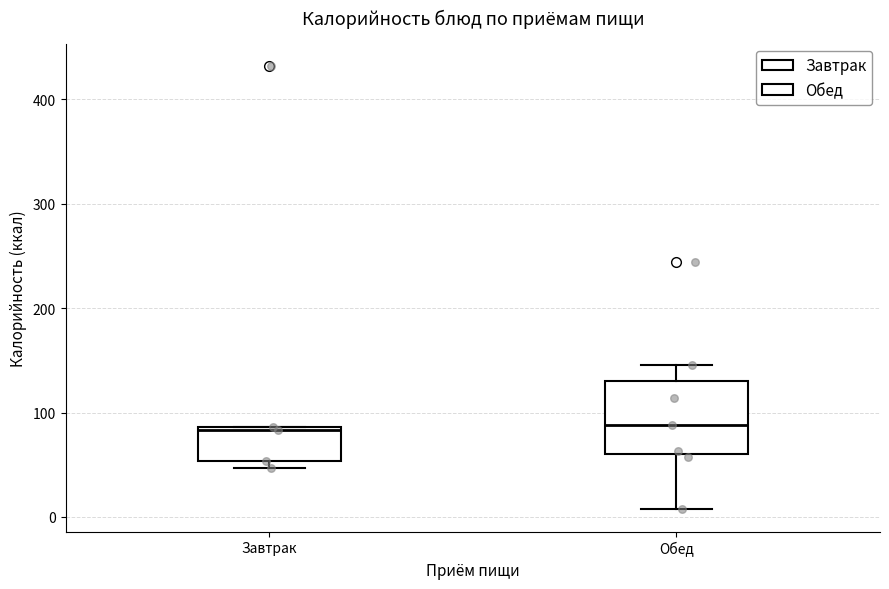

Reading left to right, read every box against the y-axis: the position of its median line, the range the box covers, and the ends of its whiskers. The values are not printed on the chart, so give them approximately, as read against the axis.

Завтрак: median 80, box 50 to 90, whiskers 50 (just below the box's lower edge) to 90
Обед: median 90, box 60 to 130, whiskers 10 to 150